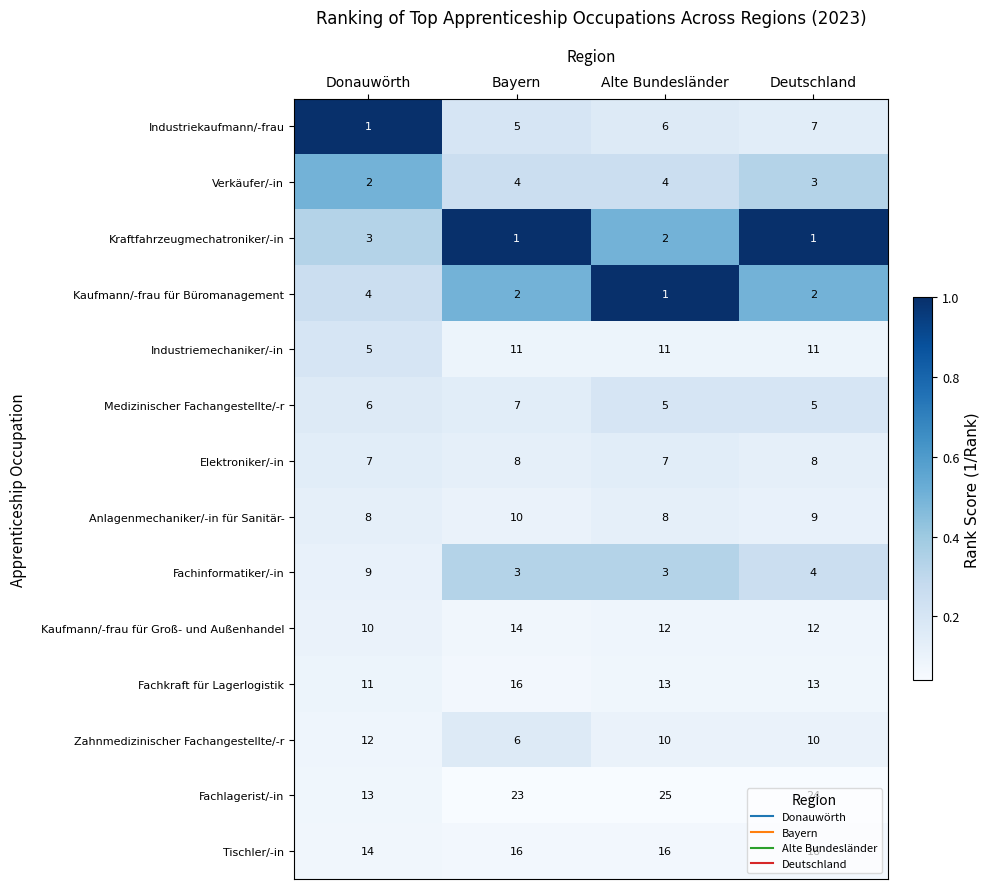

Rank the series at Deutschland from lowest to highest value.

Kraftfahrzeugmechatroniker/-in, Kaufmann/-frau für Büromanagement, Verkäufer/-in, Fachinformatiker/-in, Medizinischer Fachangestellte/-r, Industriekaufmann/-frau, Elektroniker/-in, Anlagenmechaniker/-in für Sanitär-, Zahnmedizinischer Fachangestellte/-r, Industriemechaniker/-in, Kaufmann/-frau für Groß- und Außenhandel, Fachkraft für Lagerlogistik, Tischler/-in, Fachlagerist/-in